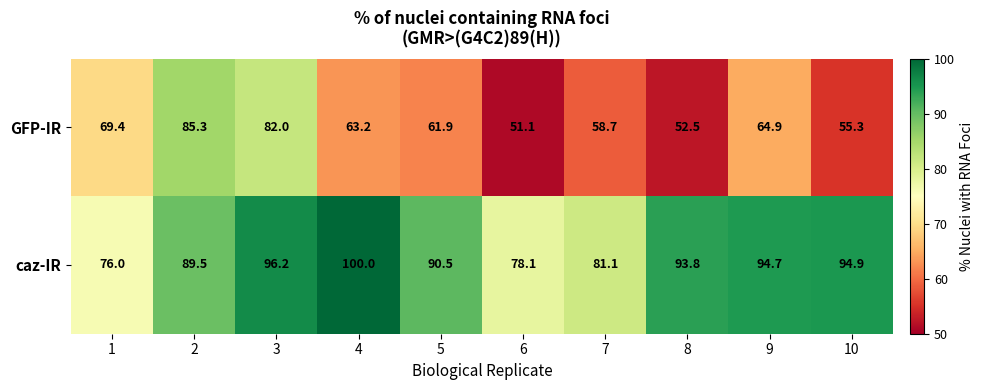

Rank the series by their maximum value, from lowest to highest.

GFP-IR, caz-IR